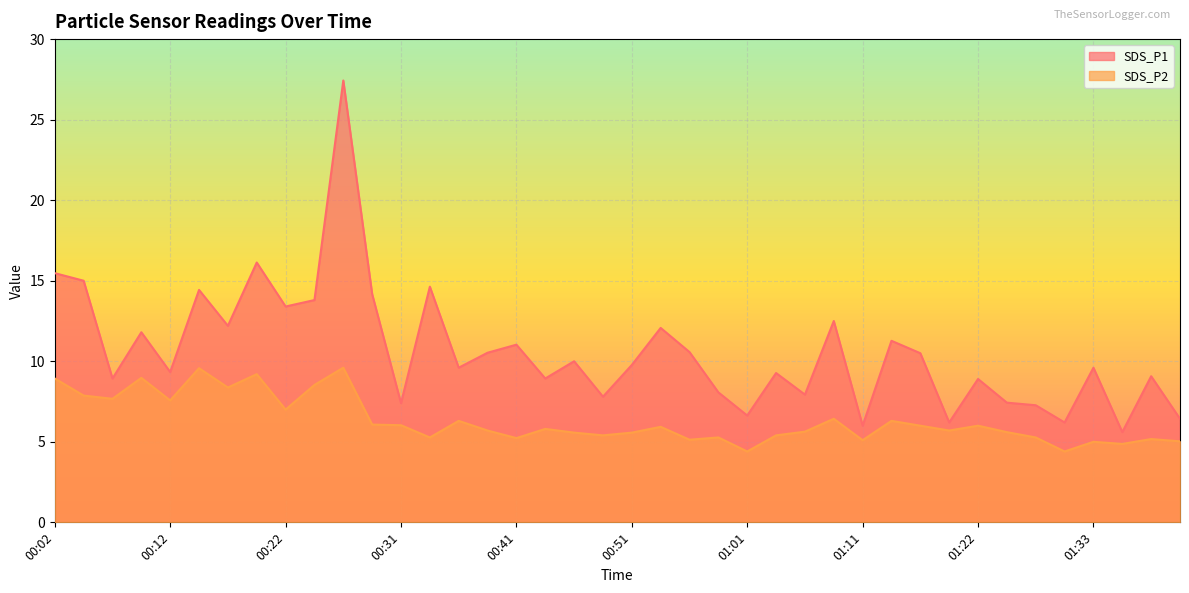

Which series has the widest spread of values?

SDS_P1